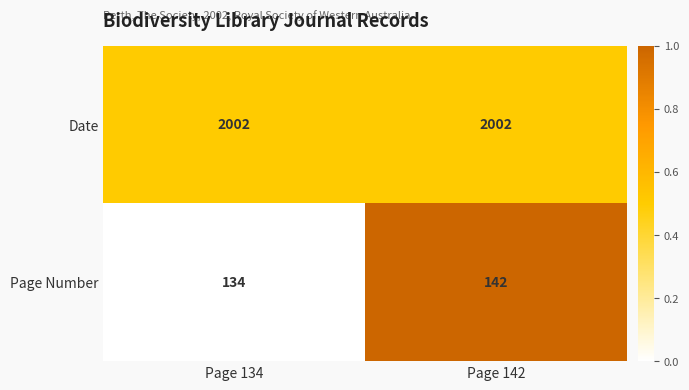

What is the difference between the maximum and minimum values in the Page Number series?

8